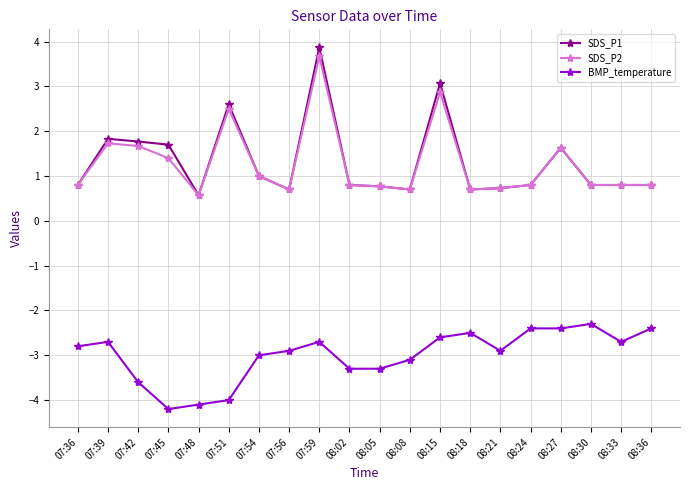

True or false: SDS_P1 has more than 2 points higher than both neighbors.

True